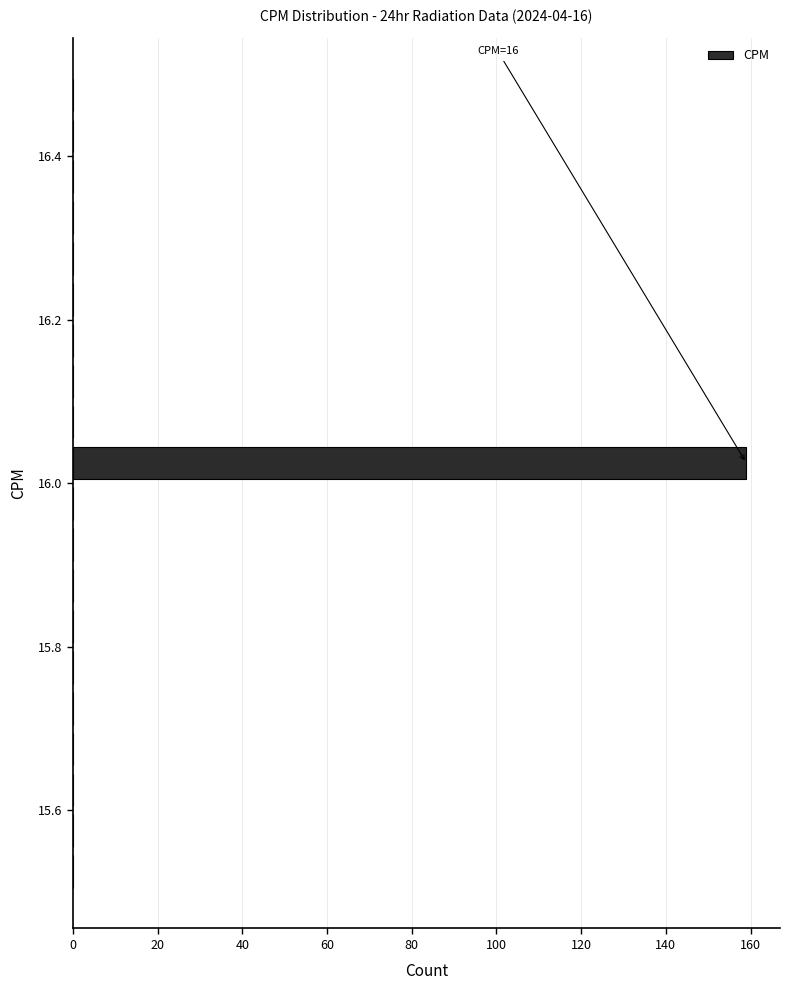

Read against the y-axis, roughly where is the centre of the longest bar?

16.02